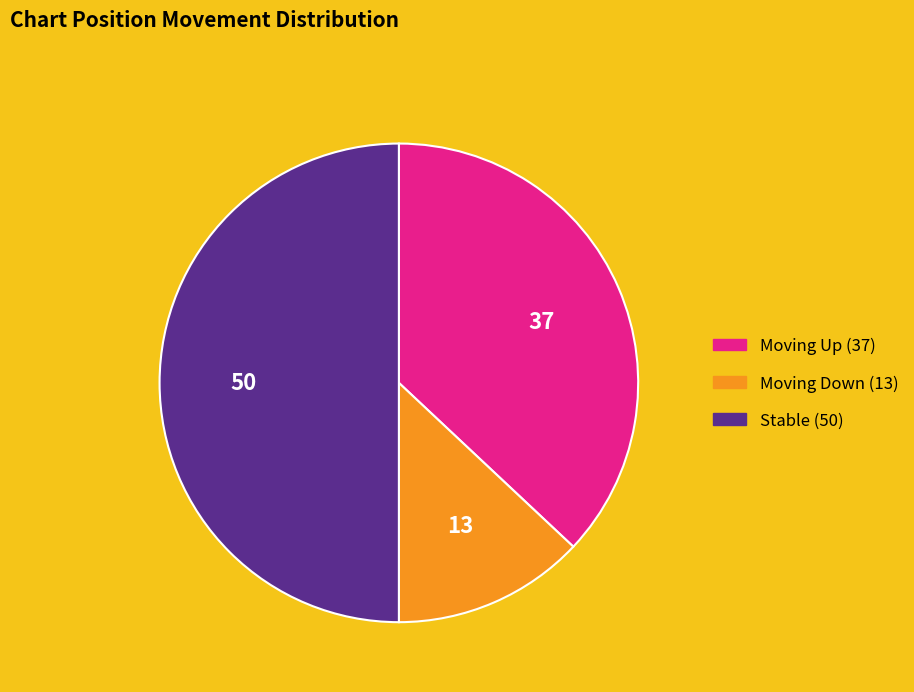

Count the number of slices in the pie.

3